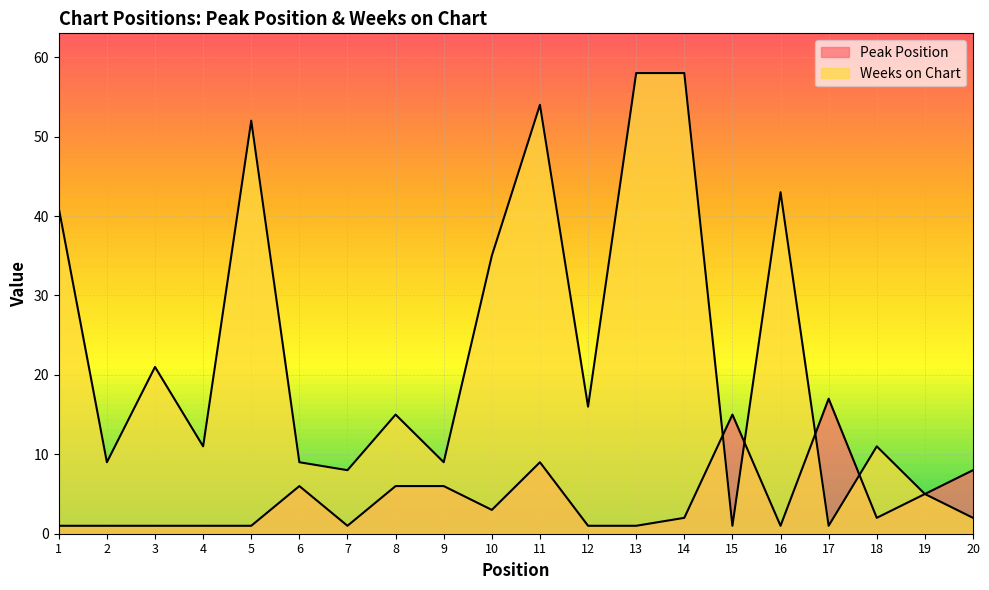

At which label does Weeks on Chart first exceed 15?

1